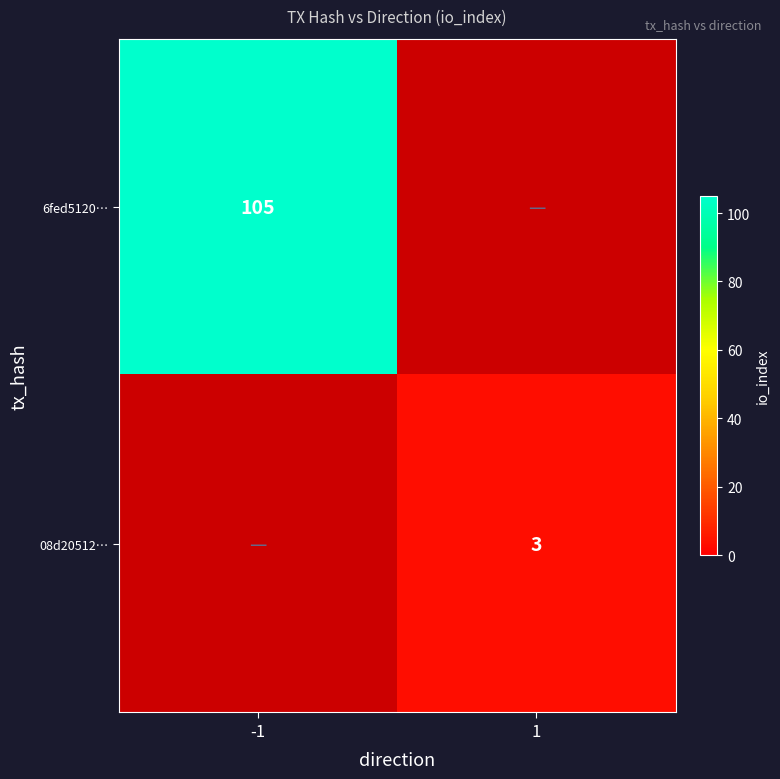

The 6fed5120… series shows 105 at -1. True or false?

True